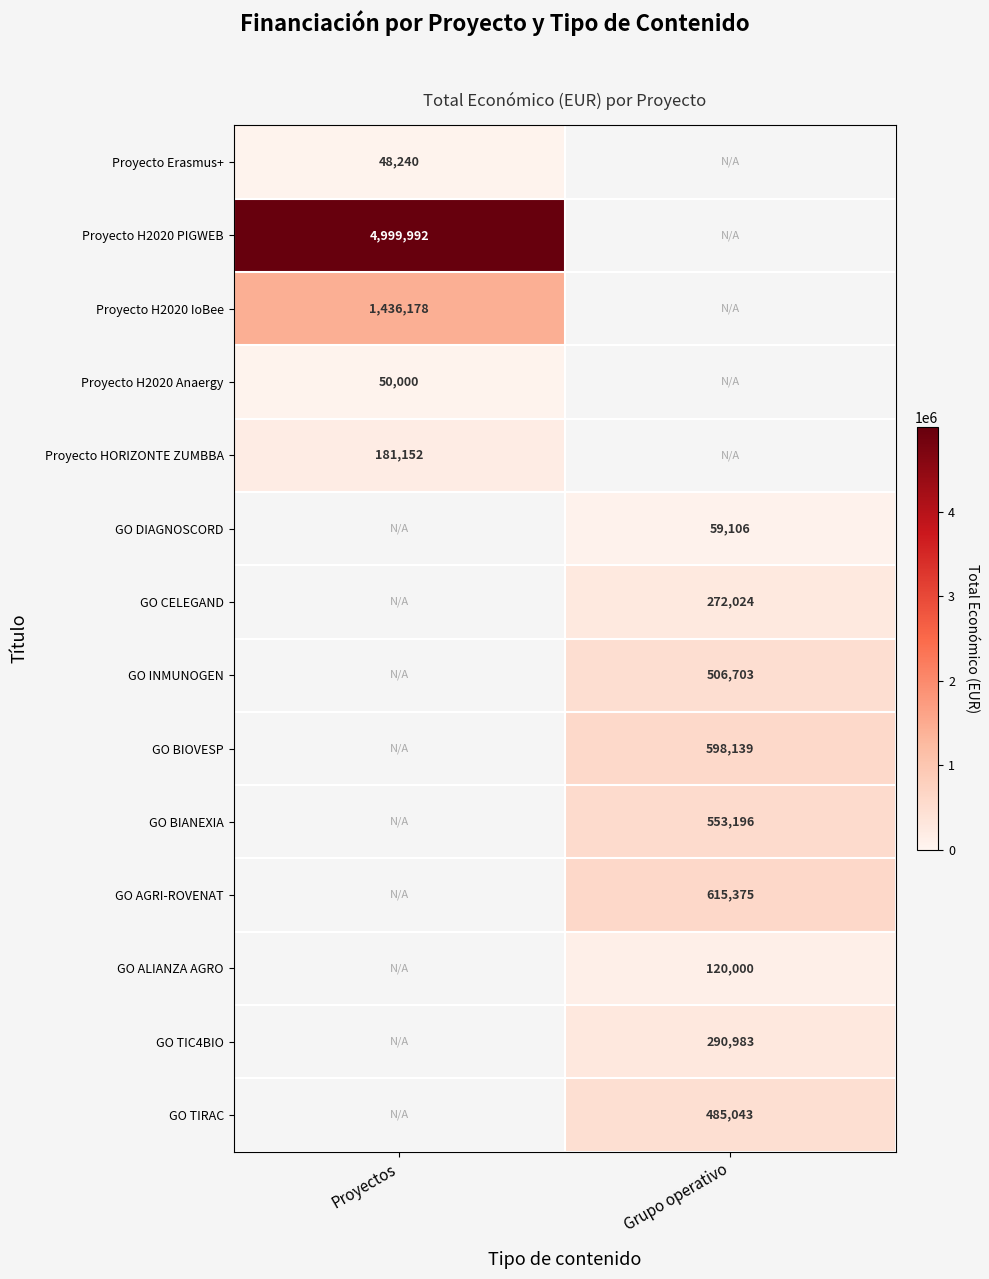

The Proyecto H2020 PIGWEB series shows 7958318 at Proyectos. True or false?

False